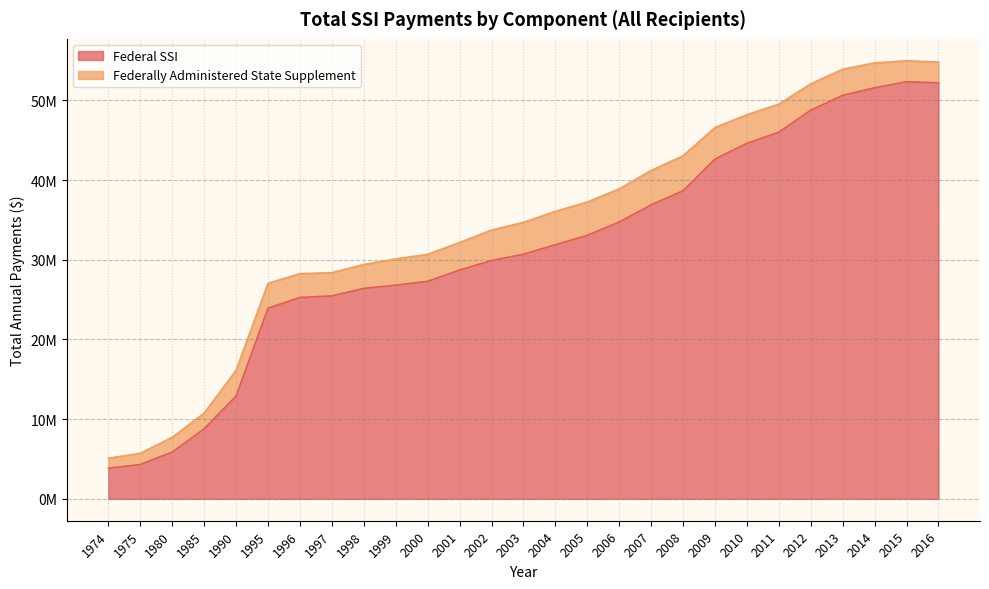

True or false: the data shows 26404793 at 1998.

True